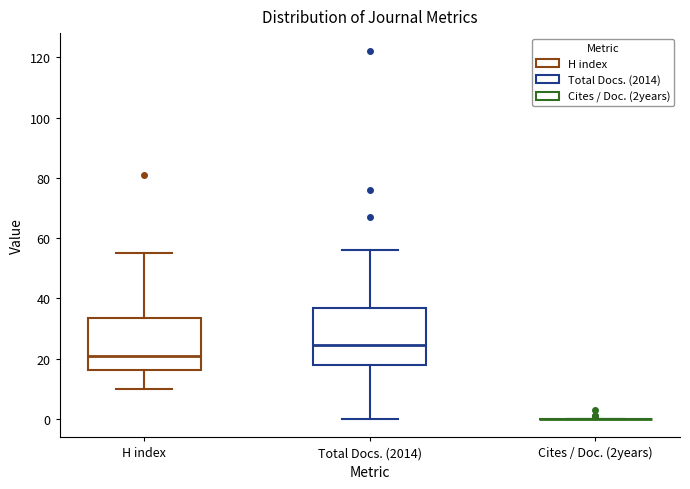

Where is the upper edge of the box for Total Docs. (2014) on the y-axis? The values are not printed on the chart, so give them approximately, as read against the axis.

36